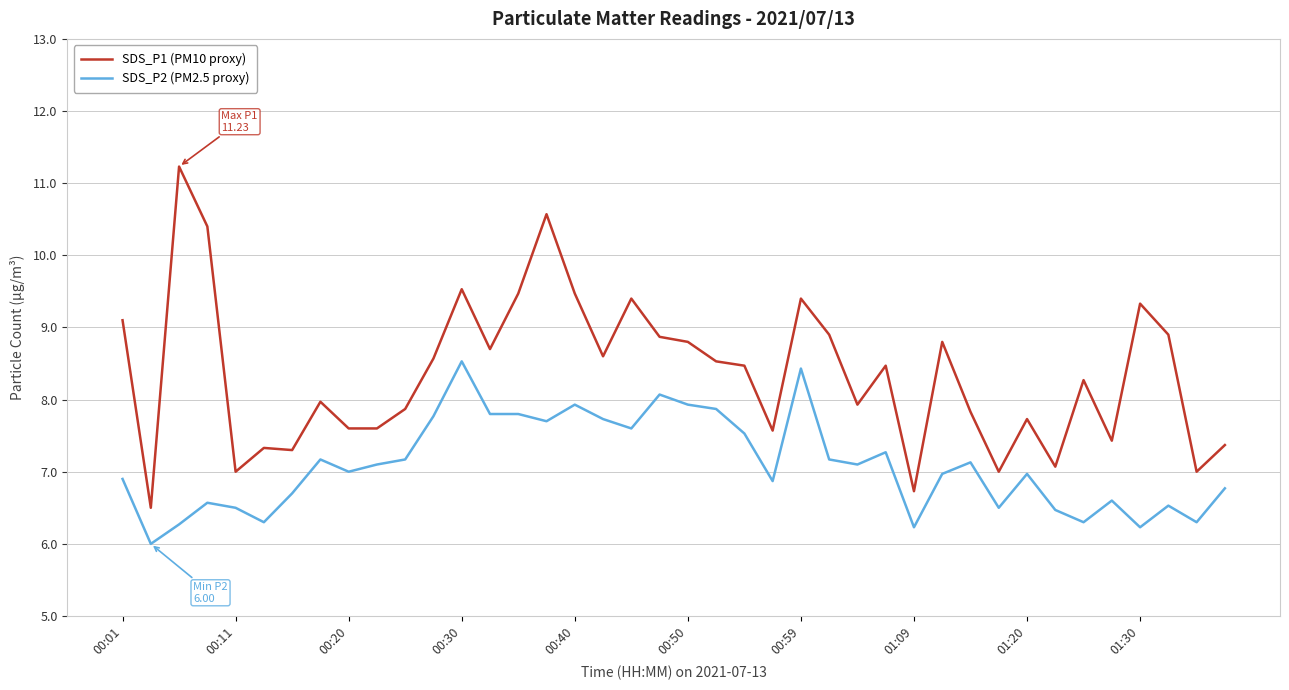

Which series has the largest total across all categories?

SDS_P1 (PM10 proxy)